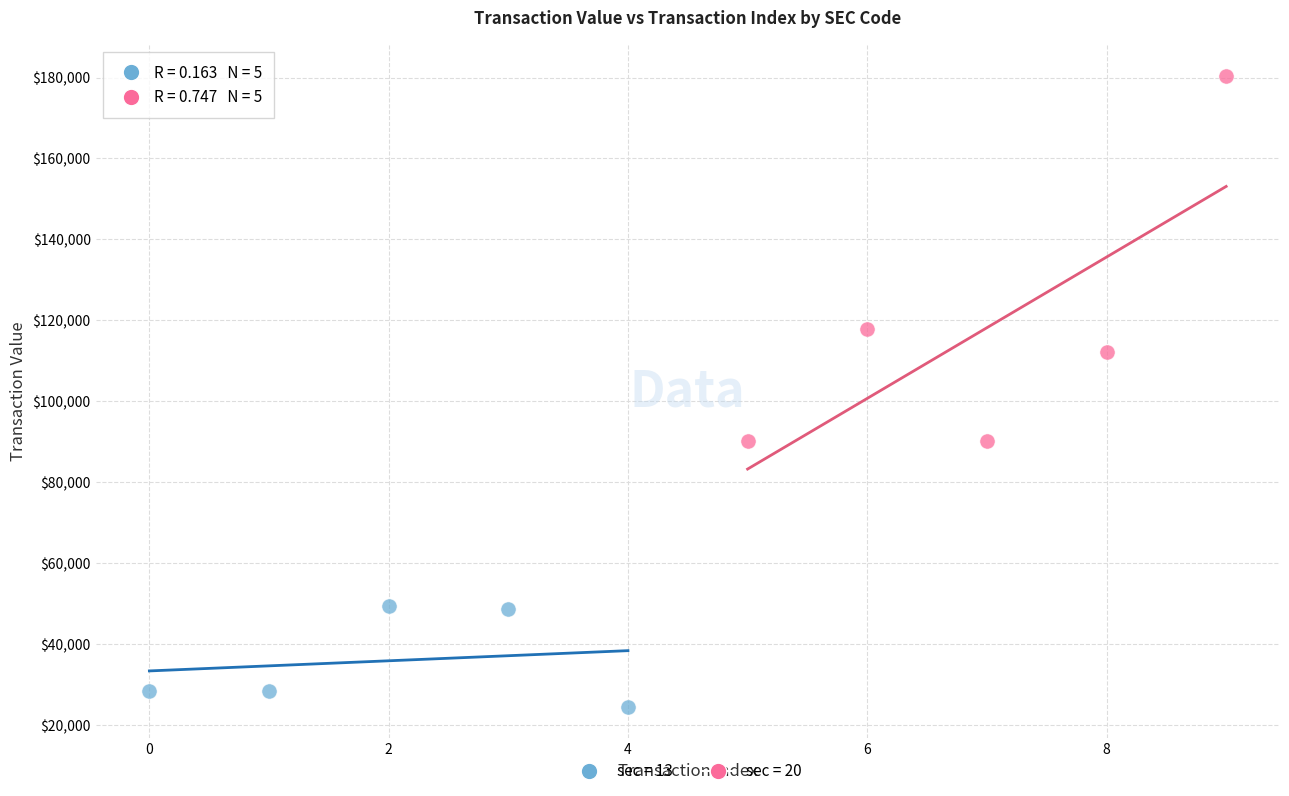

Which series reaches the minimum Y coordinate?

sec = 13